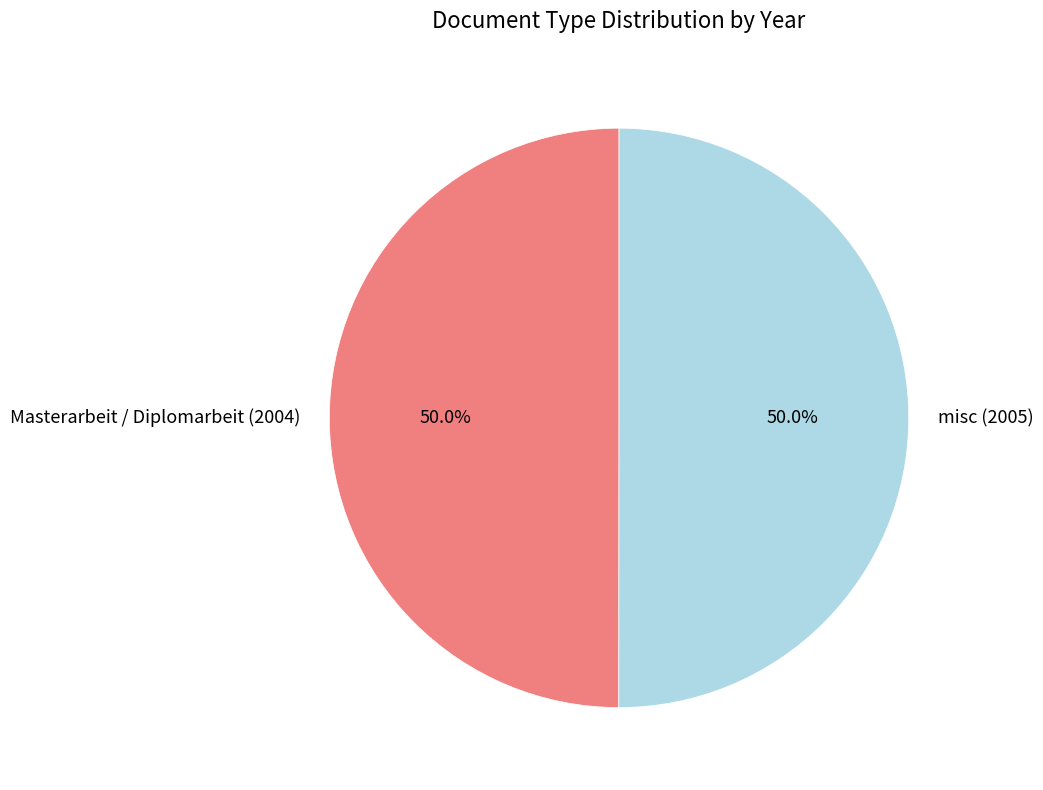

Approximately how many times larger is the value at misc (2005) compared to Masterarbeit / Diplomarbeit (2004)?

1.0